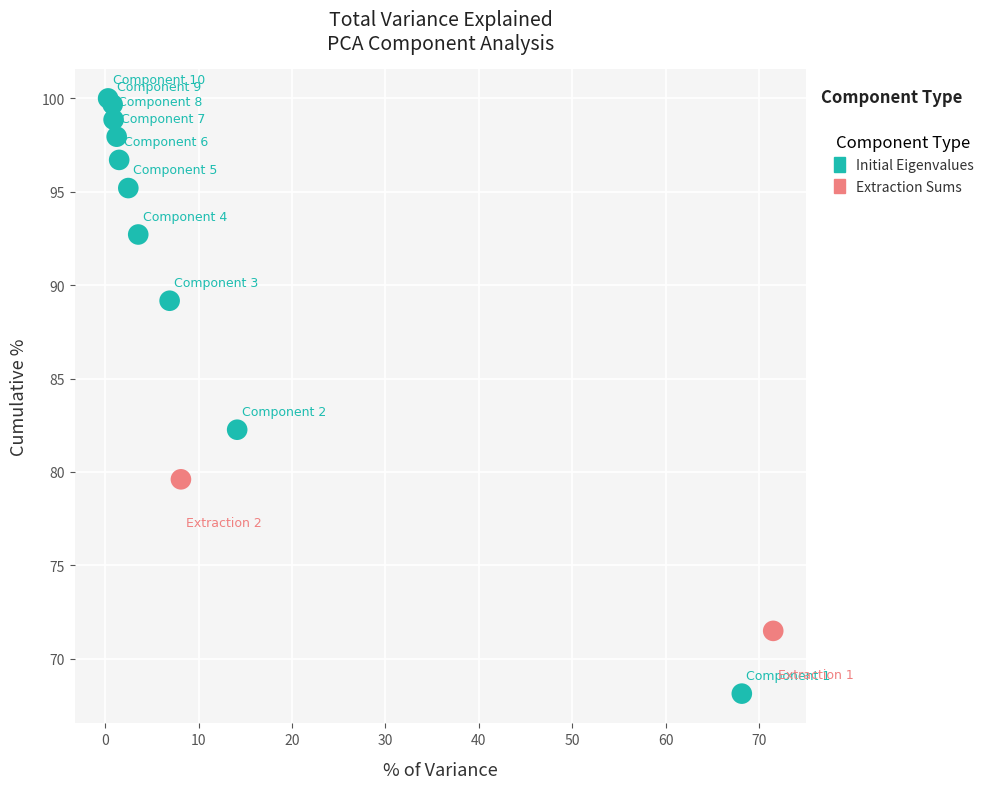

What are all the series names shown in the legend?

Initial Eigenvalues, Extraction Sums